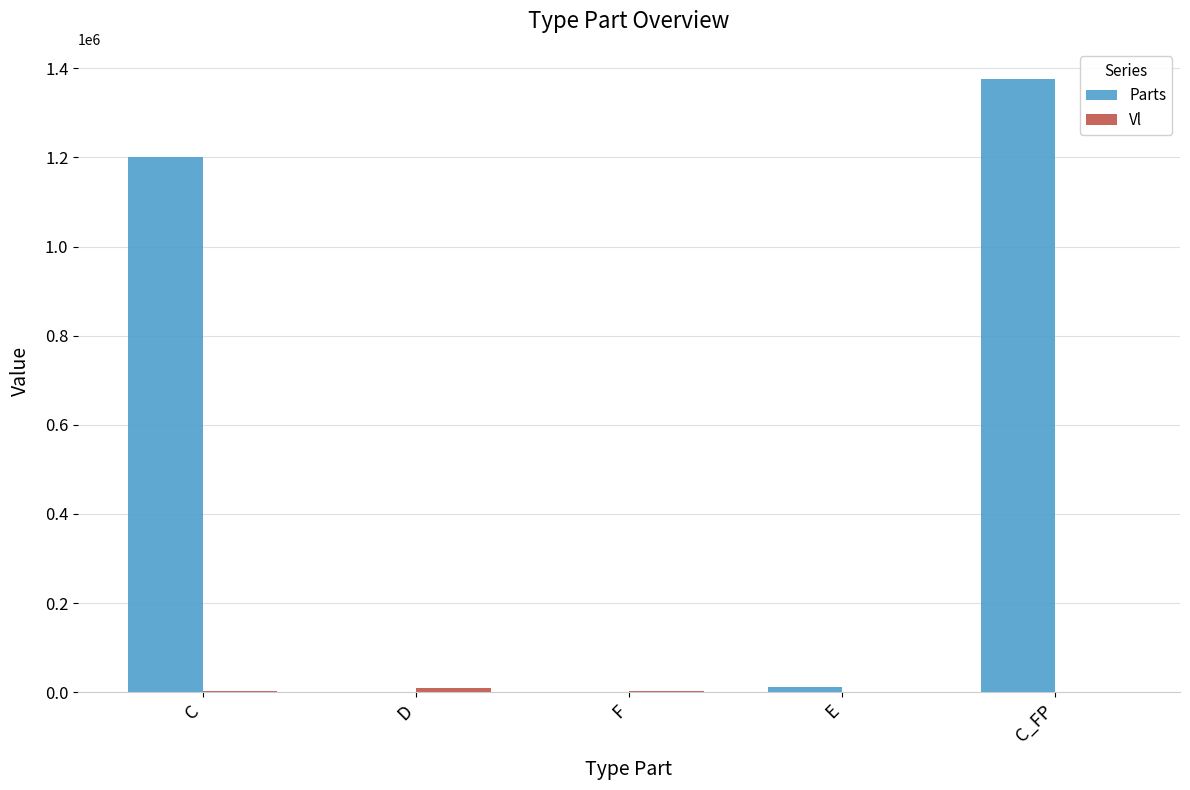

At which category is the sum across all series the highest?

C_FP